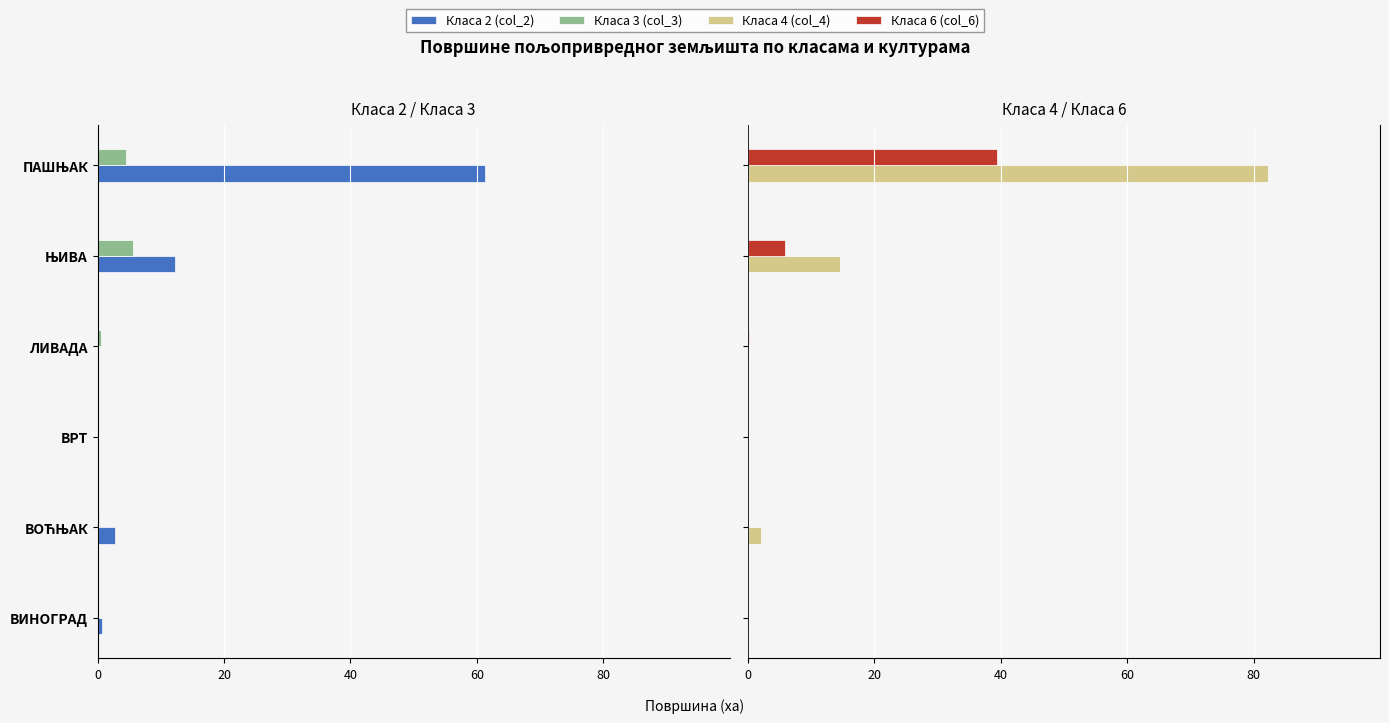

What value does the Клaса 4 (col_4) series have at ВОЋЊАК?

2.0